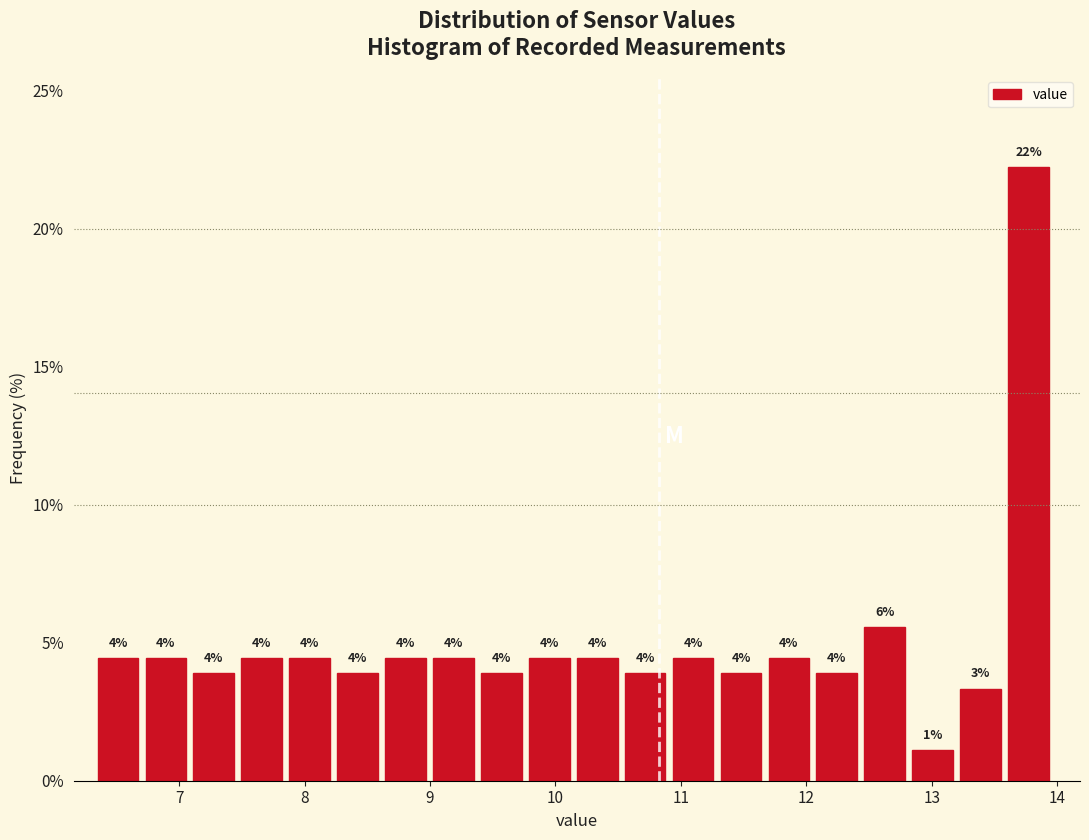

Around what value on the x-axis is the tallest bar? Give the approximate position of its centre, as read against the axis.

13.8